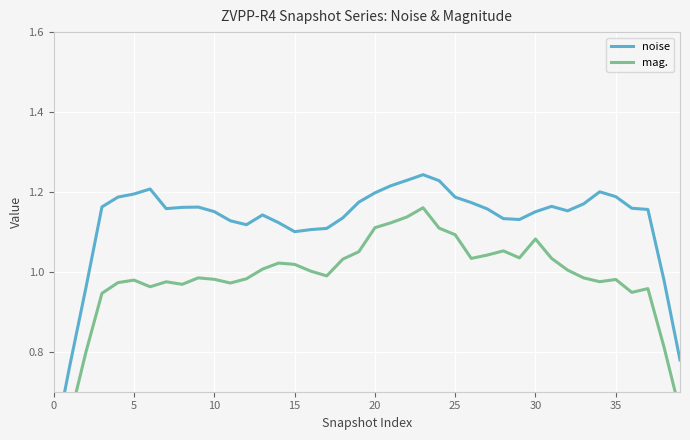

List the series in order of their peak value, highest first.

noise, mag.